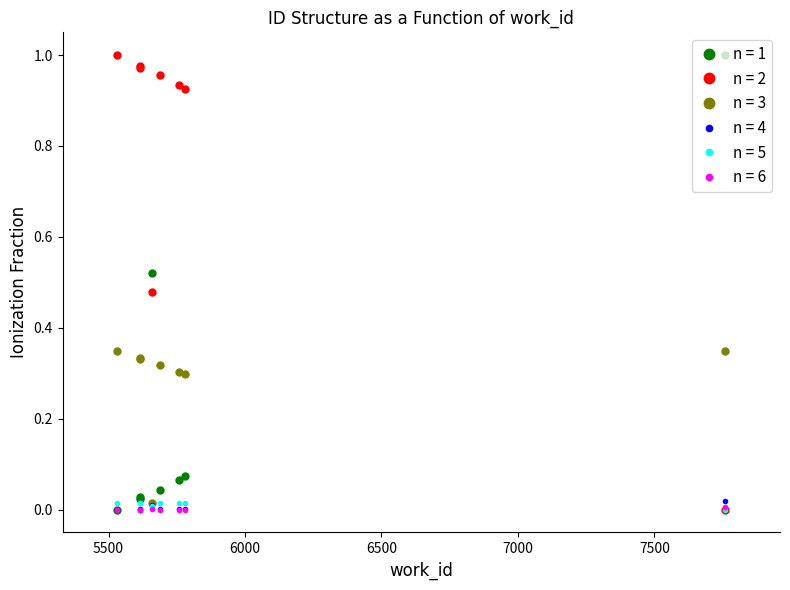

At which category does the chart reach its peak across all series?

5532